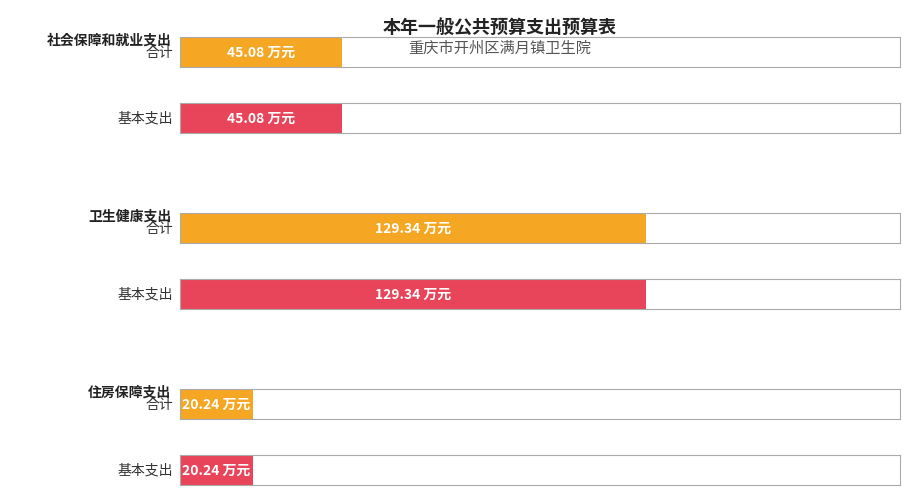

What is the sum of the 基本支出 values at 卫生健康支出 and 社会保障和就业支出?

174.4